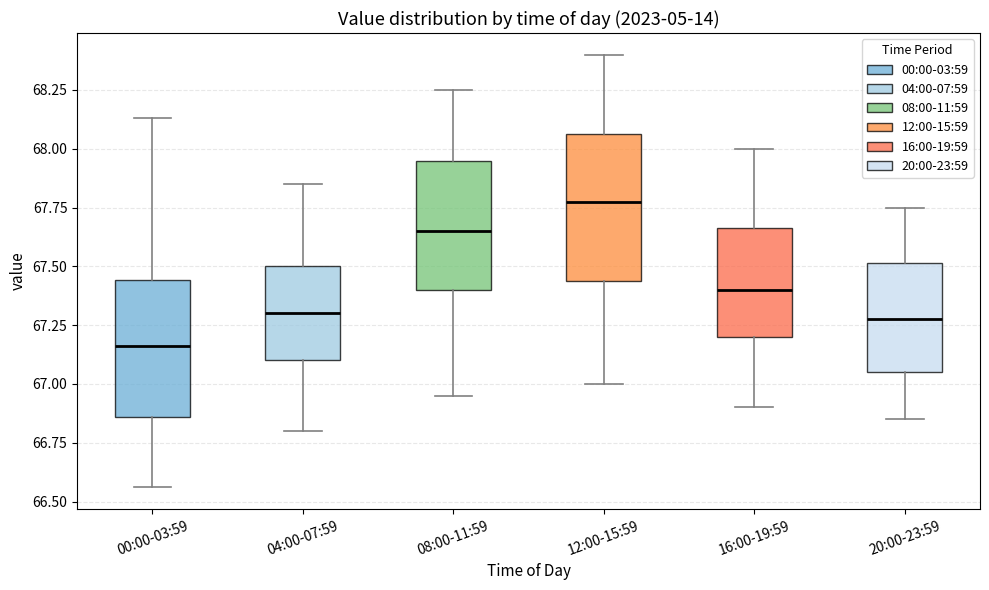

Which box's median line is the lowest?

00:00-03:59